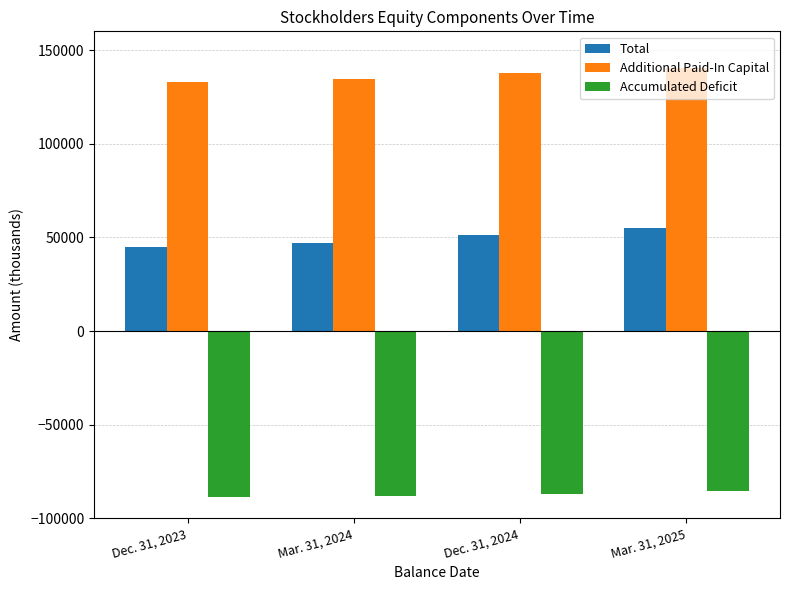

Which series has the widest spread of values?

Total